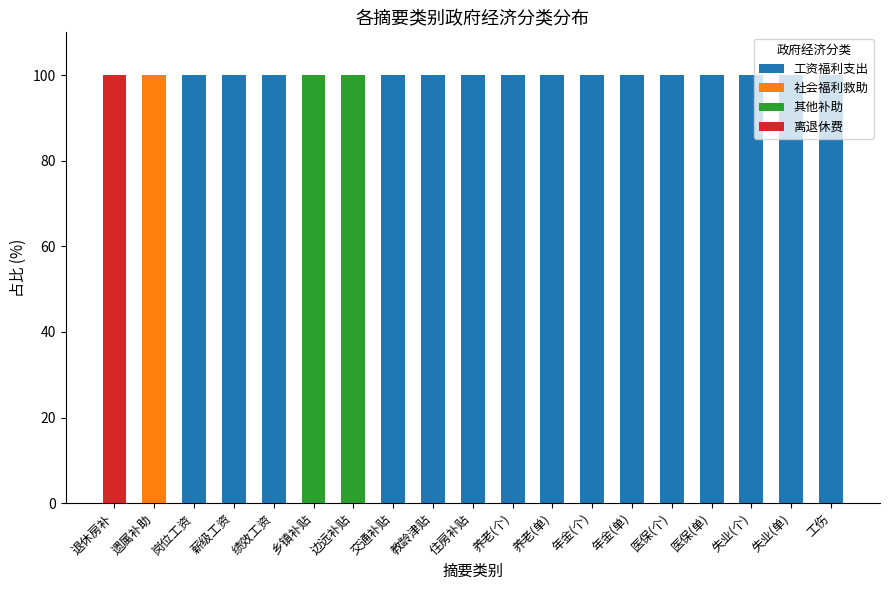

What is the sum of all 工资福利支出 values?

1500